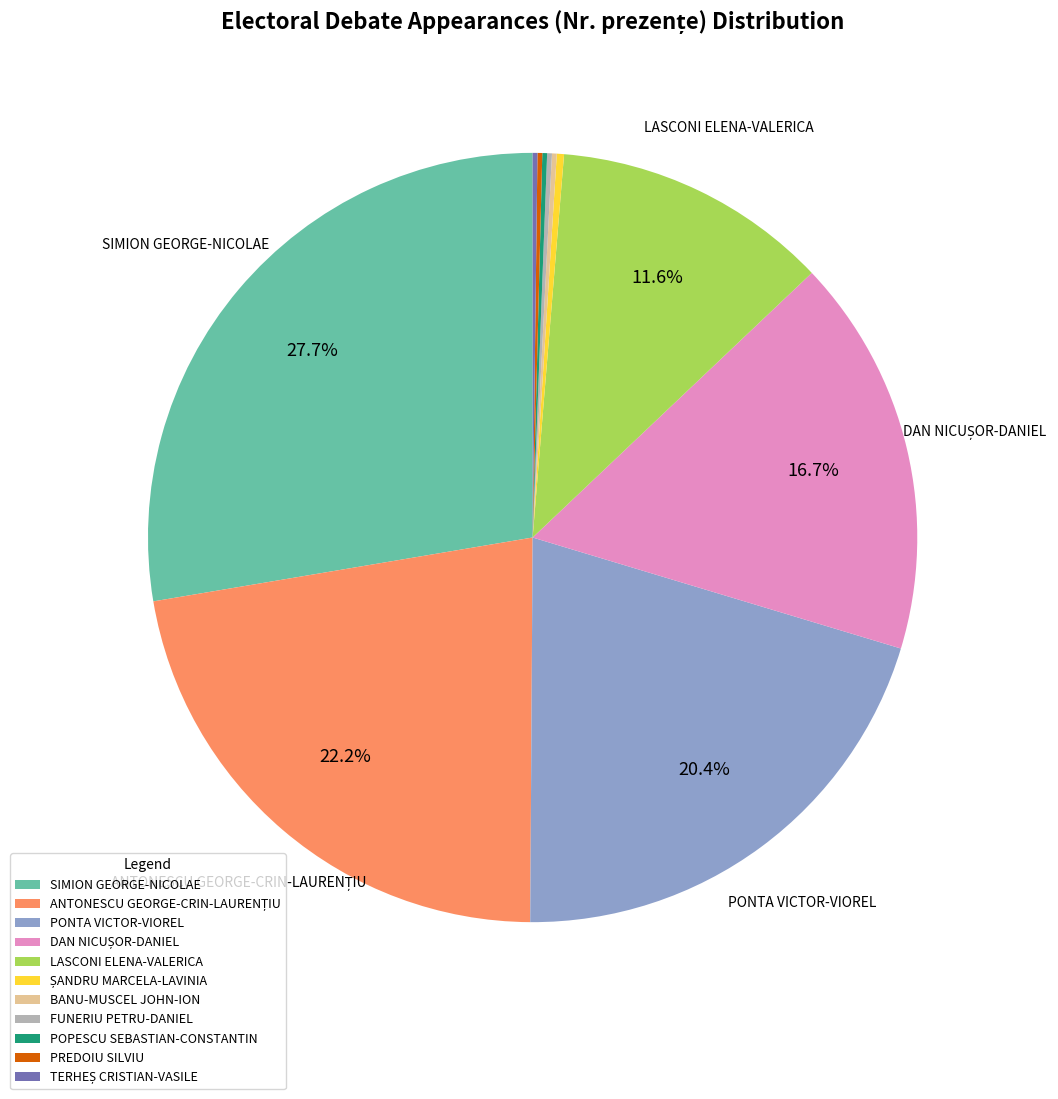

Which category has the biggest portion of the pie?

SIMION GEORGE-NICOLAE